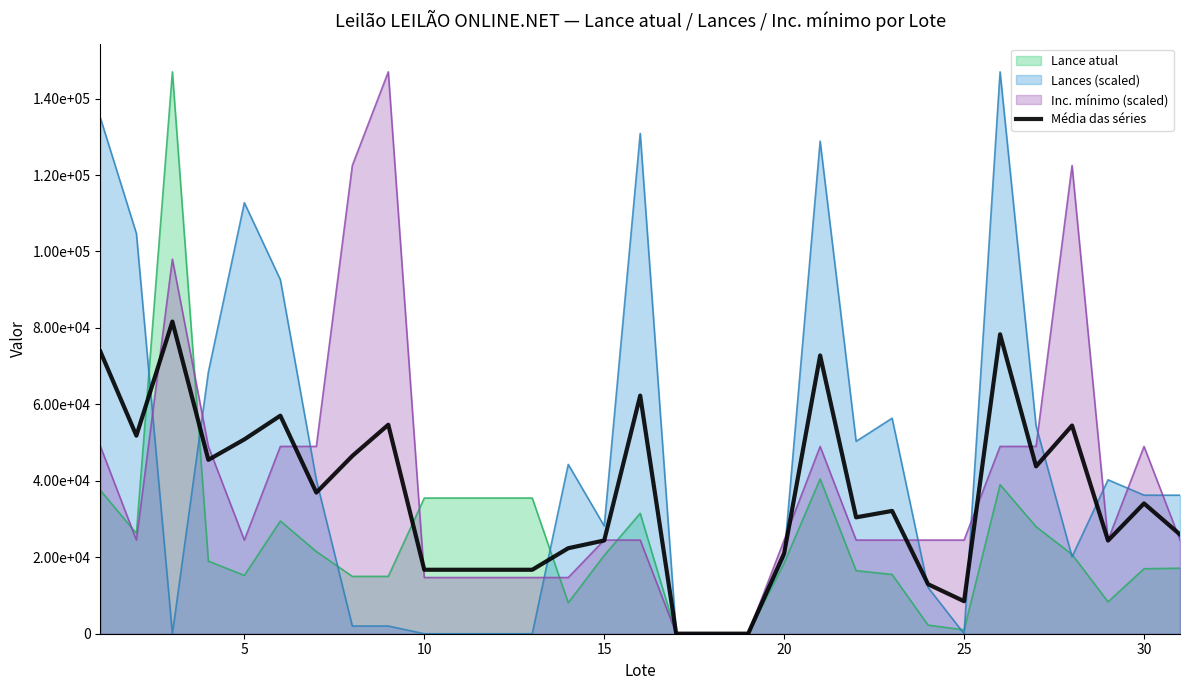

Reading right to left, extract all data points from this chart.

25965.5	34082.2	24374.7	54462.3	43790.0	78333.3	8500.0	12944.1	32127.9	30447.5	72792.2	21045.7	17.7	17.8	18.5	62296.8	24397.3	22367.1	16733.3	16733.3	16733.3	16733.3	54671.2	46504.6	36924.7	57043.4	50839.0	45488.6	81666.7	51820.8	73805.9